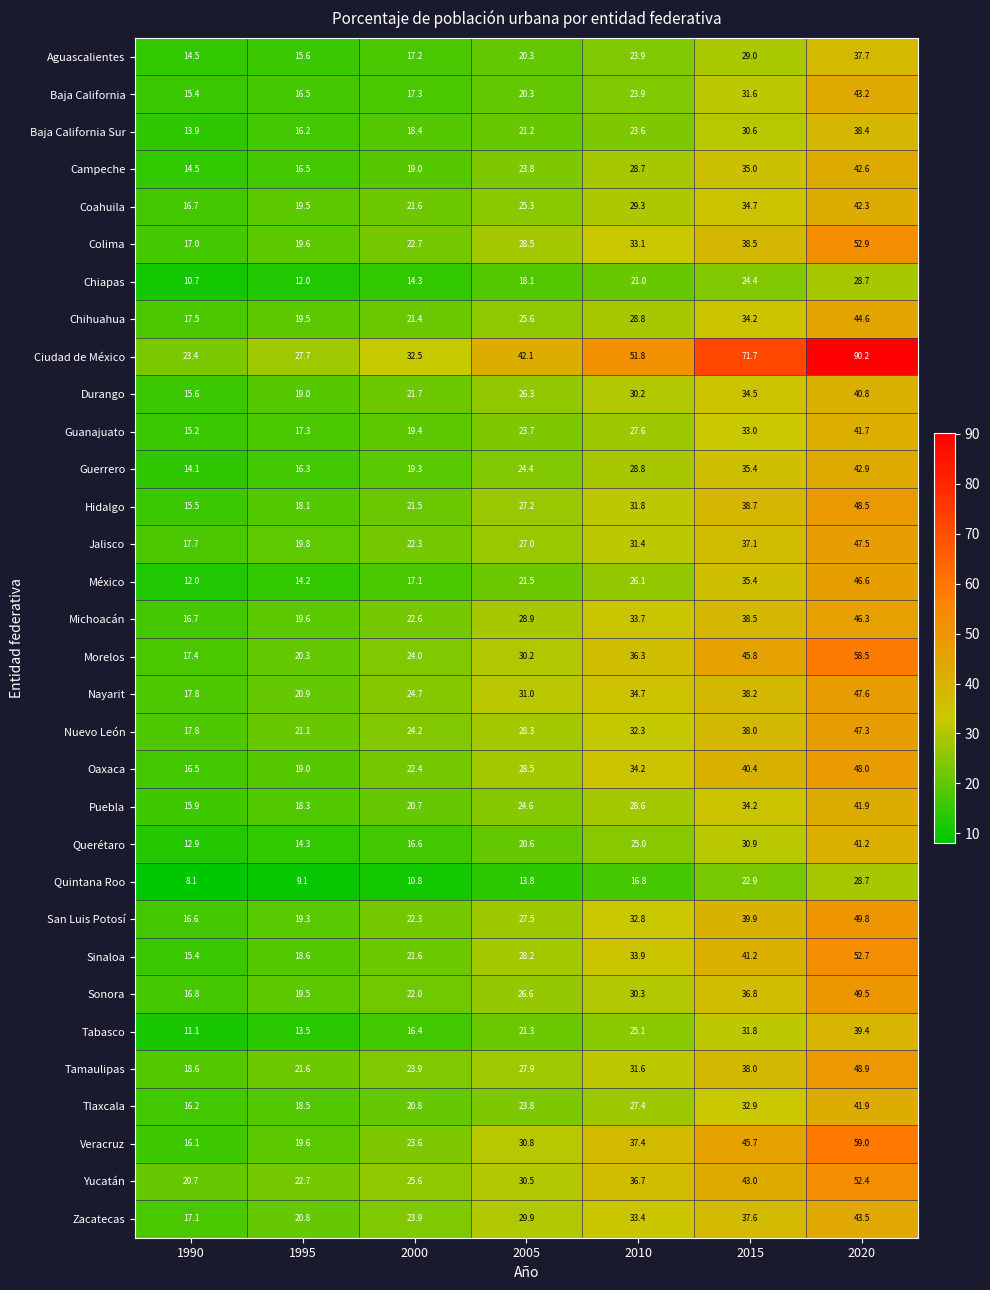

Which series has the widest spread of values?

Ciudad de México